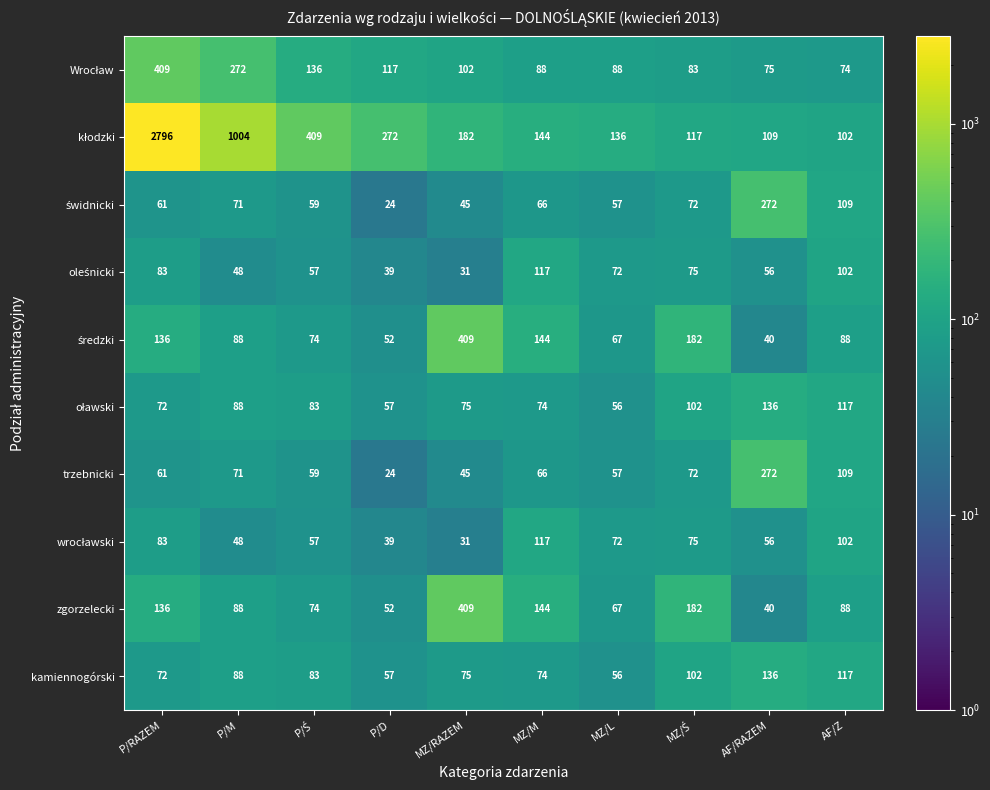

Count the number of data series in this chart.

10